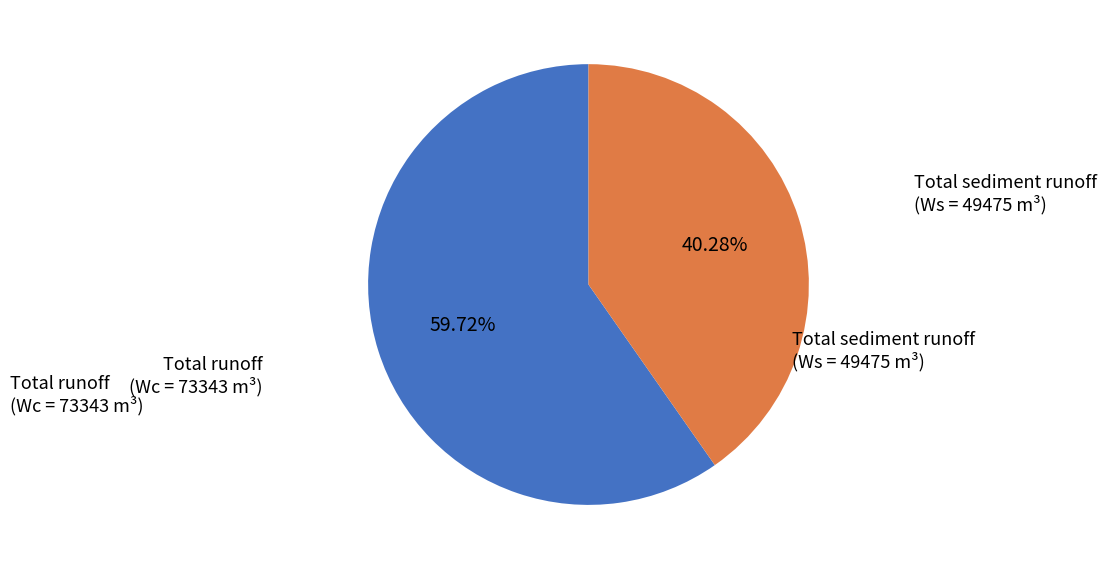

Is there a majority slice in this chart?

Yes